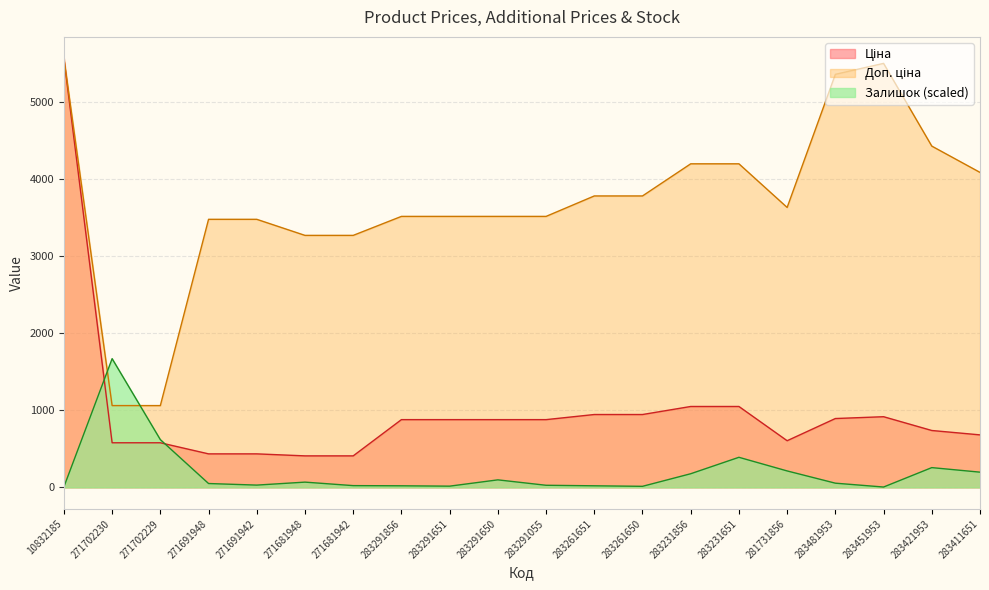

What is the difference between the second highest and second lowest values in the Залишок series?

611.9